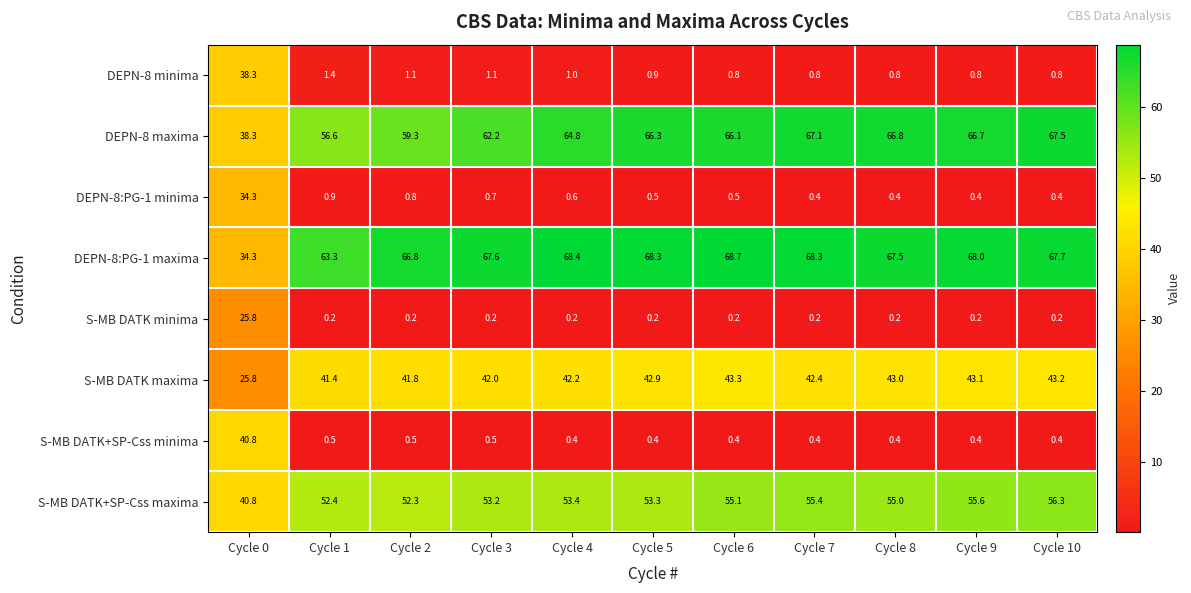

What is the sum of the DEPN-8 maxima values at Cycle 4 and Cycle 2?

124.1